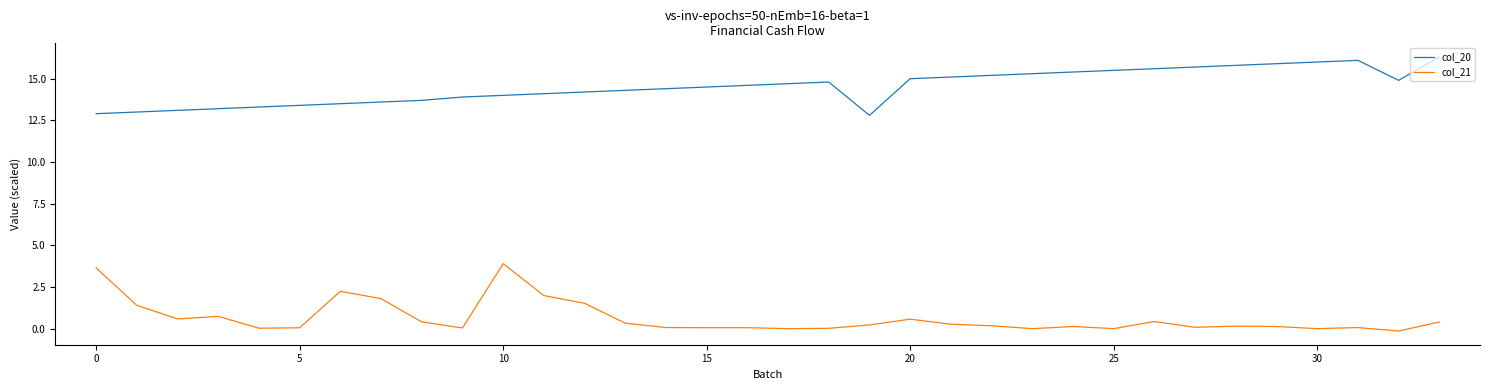

Which series has the largest total across all categories?

col_20